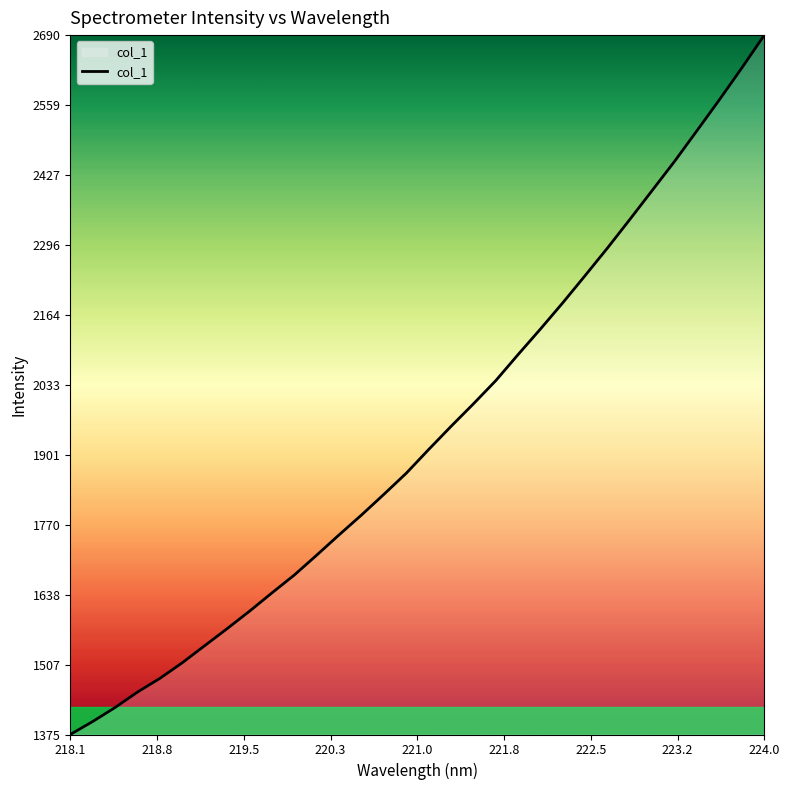

What is the sum of all values?

62078.9